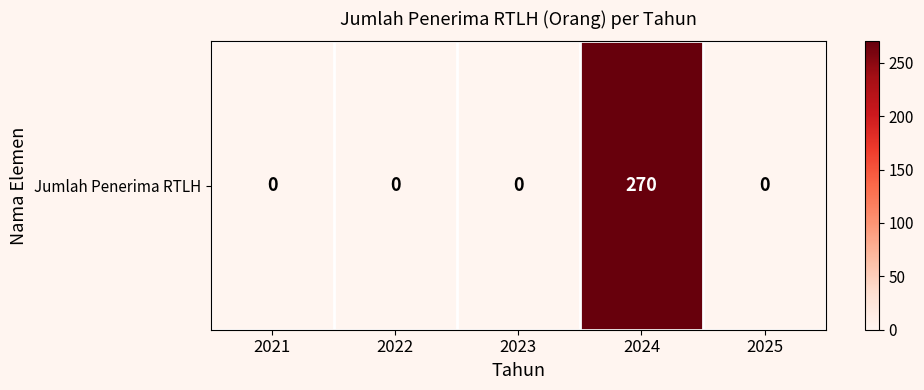

True or false: the data shows 154 at 2022.

False